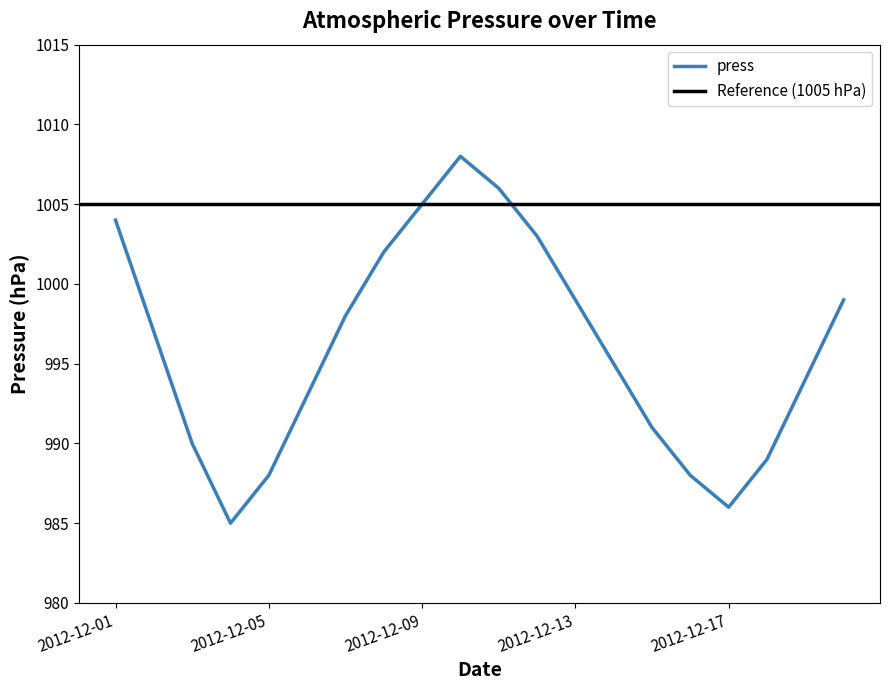

How many values are below 997?

10